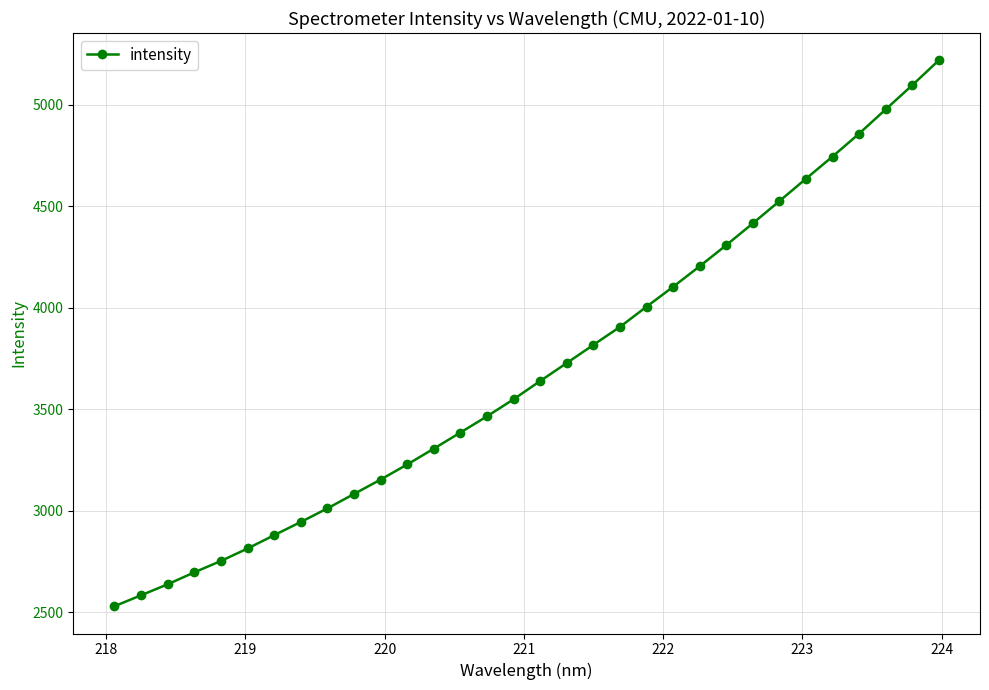

What is the sum of all values?

118213.3